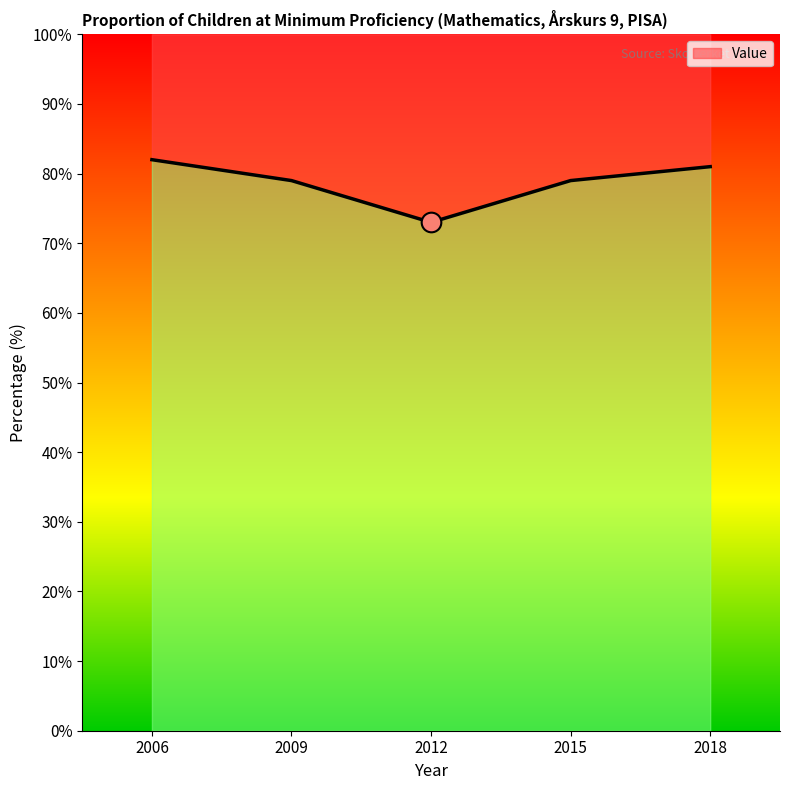

What is the change in value from 2006 to 2015?

-3